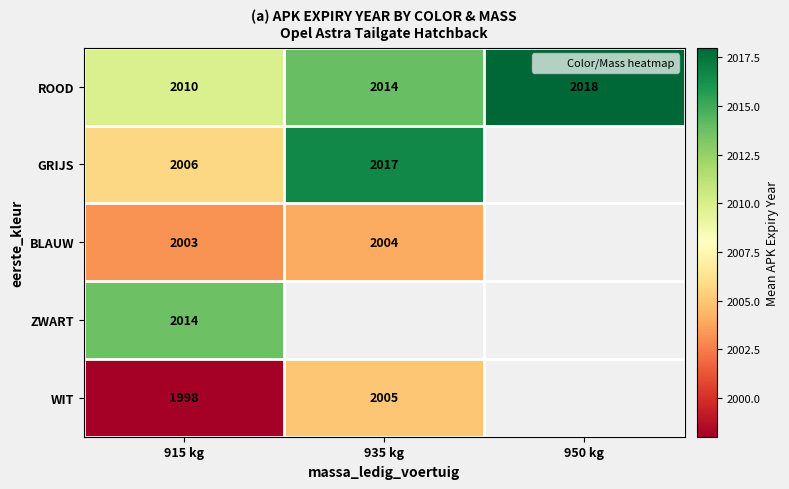

At how many categories does at least one series exceed 2012?

3